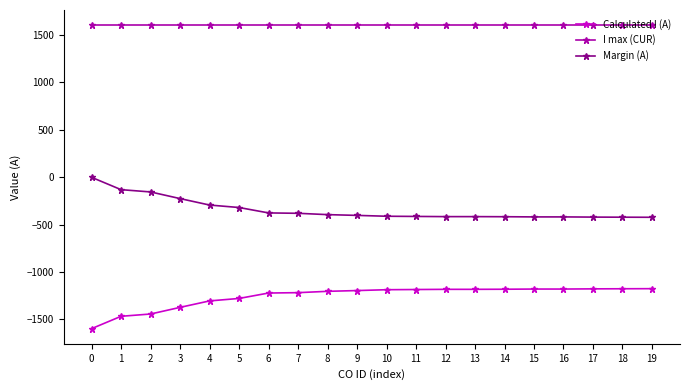

List the series in order of their peak value, highest first.

I max (CUR), Margin (A), Calculated I (A)